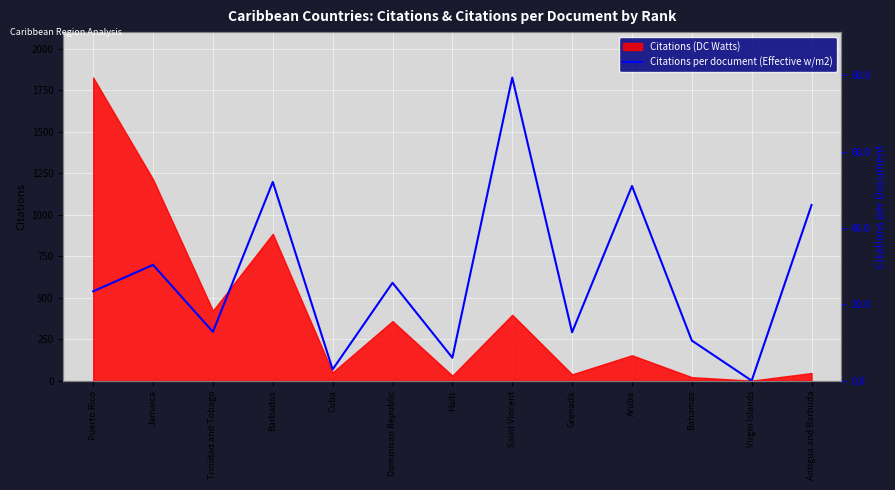

The Citations (DC Watts) series shows 50 at Cuba. True or false?

True